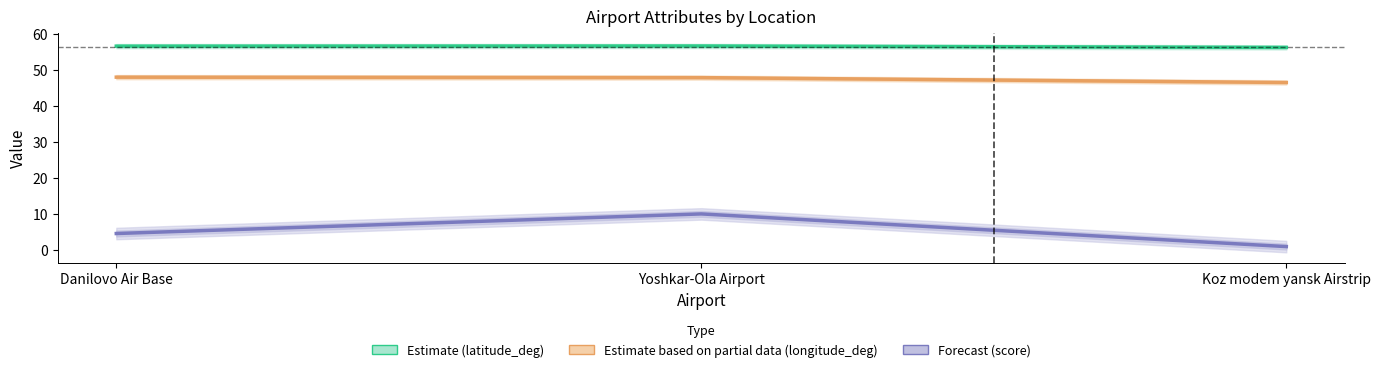

What are all the series names shown in the legend?

Estimate (latitude_deg), Estimate based on partial data (longitude_deg), Forecast (score)